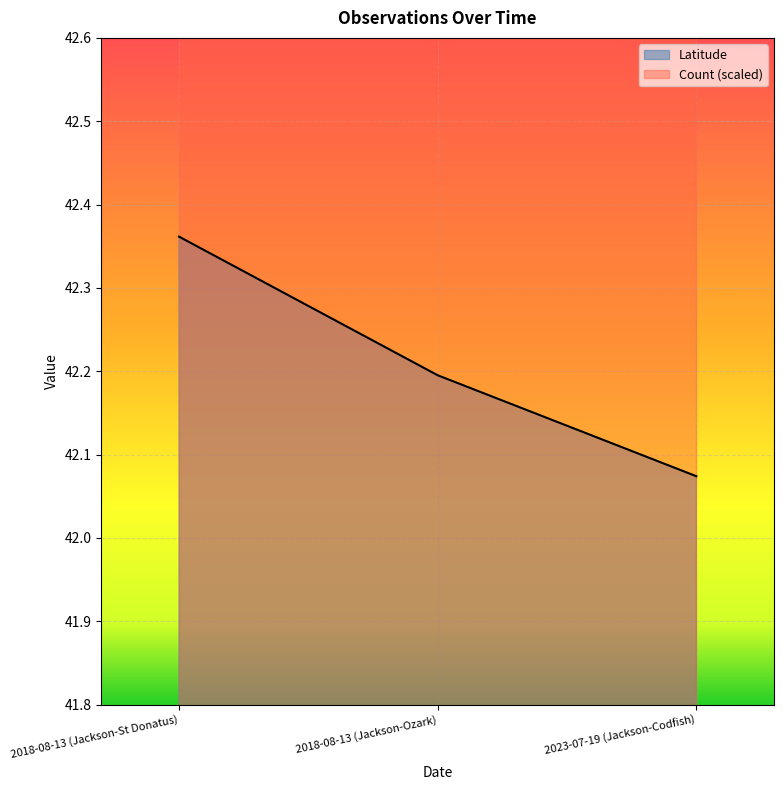

Reading left to right, what are all the values shown in this chart?

2018-08-13 (Jackson-St Donatus)=42.4	2018-08-13 (Jackson-Ozark)=42.2	2023-07-19 (Jackson-Codfish)=42.1